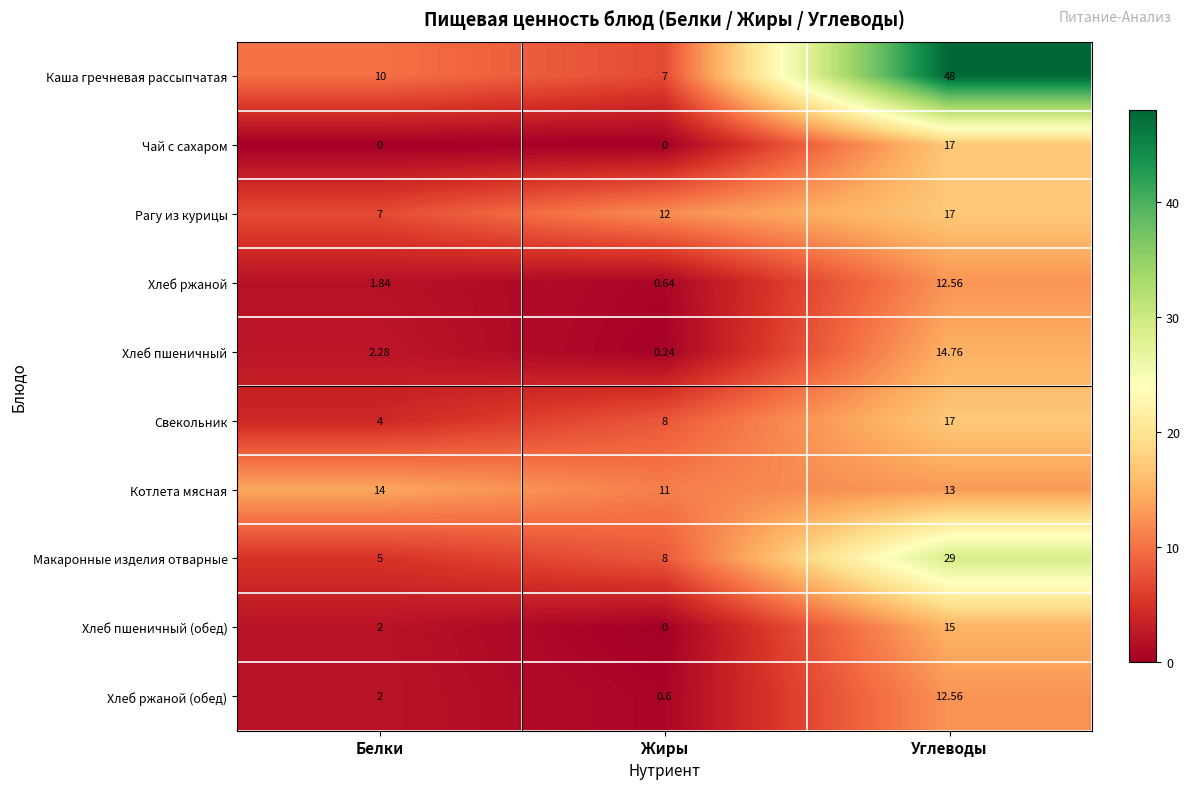

At which label is Хлеб пшеничный closest to 7?

Белки